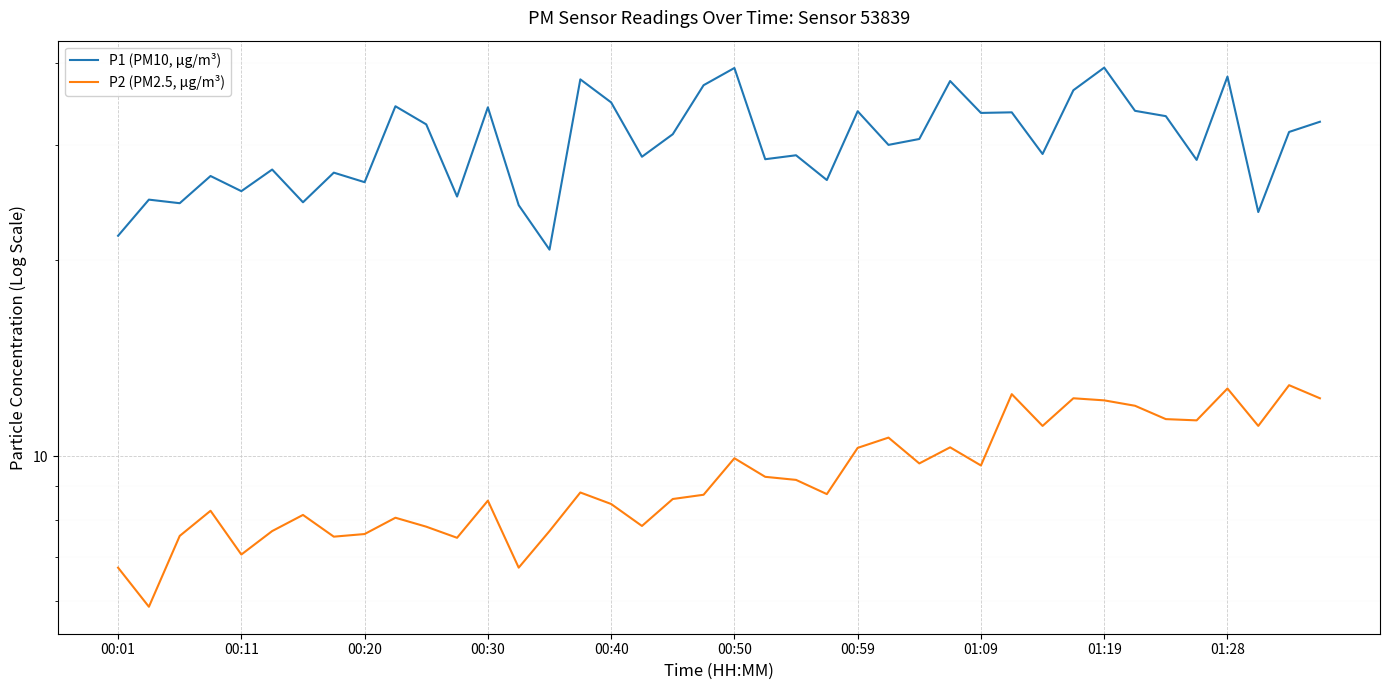

In P2 (PM2.5, µg/m³), how many points are higher than both neighbors (excluding endpoints)?

12